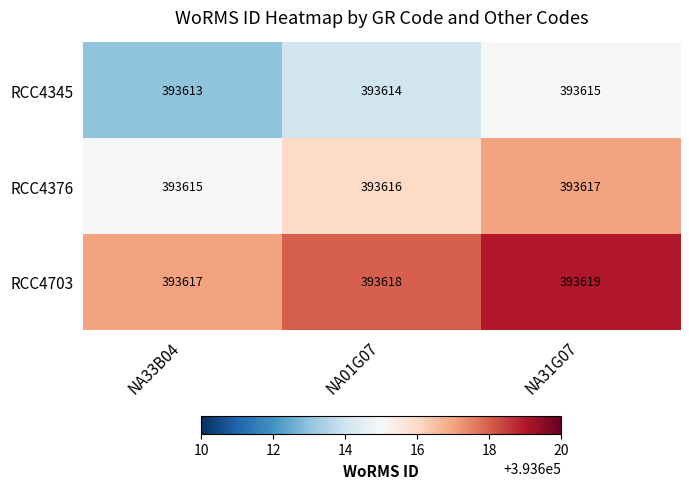

Reading right to left, what are all the values shown in this chart?

RCC4345: 393615	393614	393613
RCC4376: 393617	393616	393615
RCC4703: 393619	393618	393617